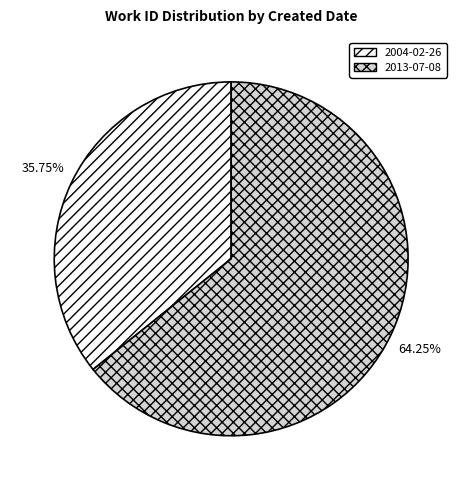

Approximately how many times larger is the value at 2013-07-08 compared to 2004-02-26?

1.8